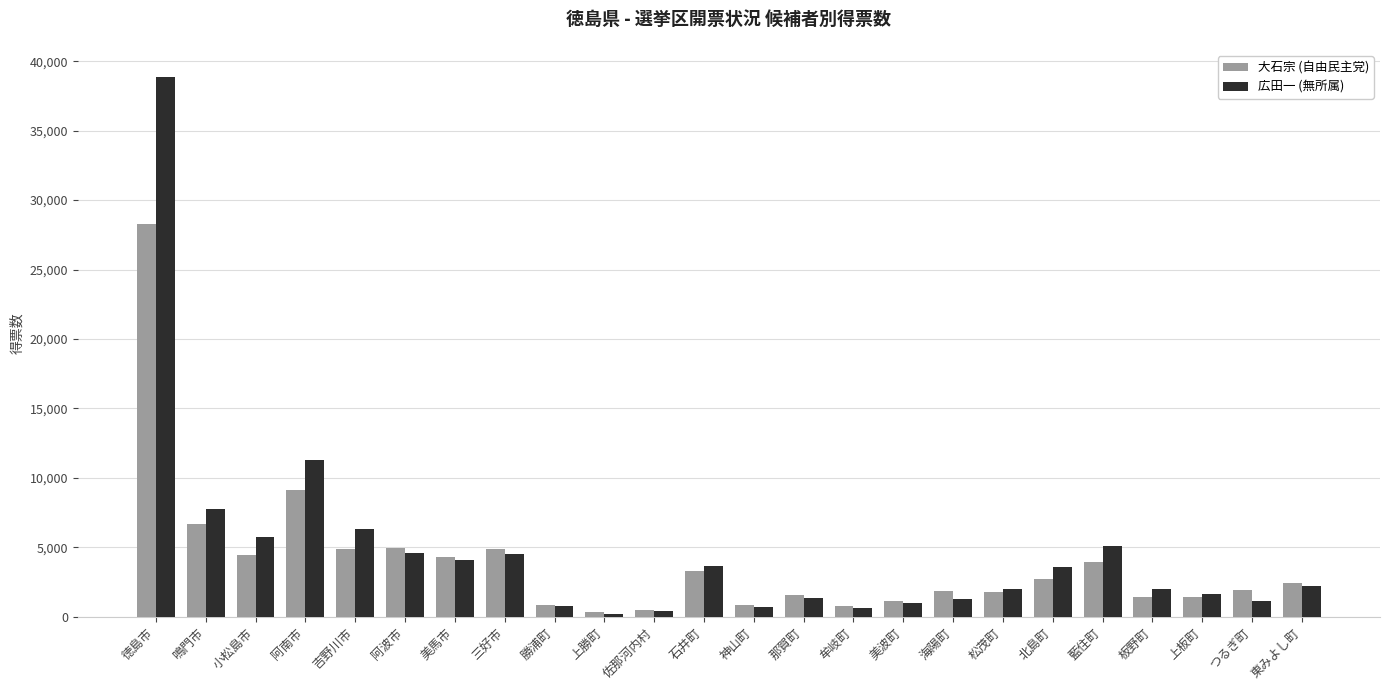

List the series in order of their overall mean, highest first.

広田一 (無所属), 大石宗 (自由民主党)